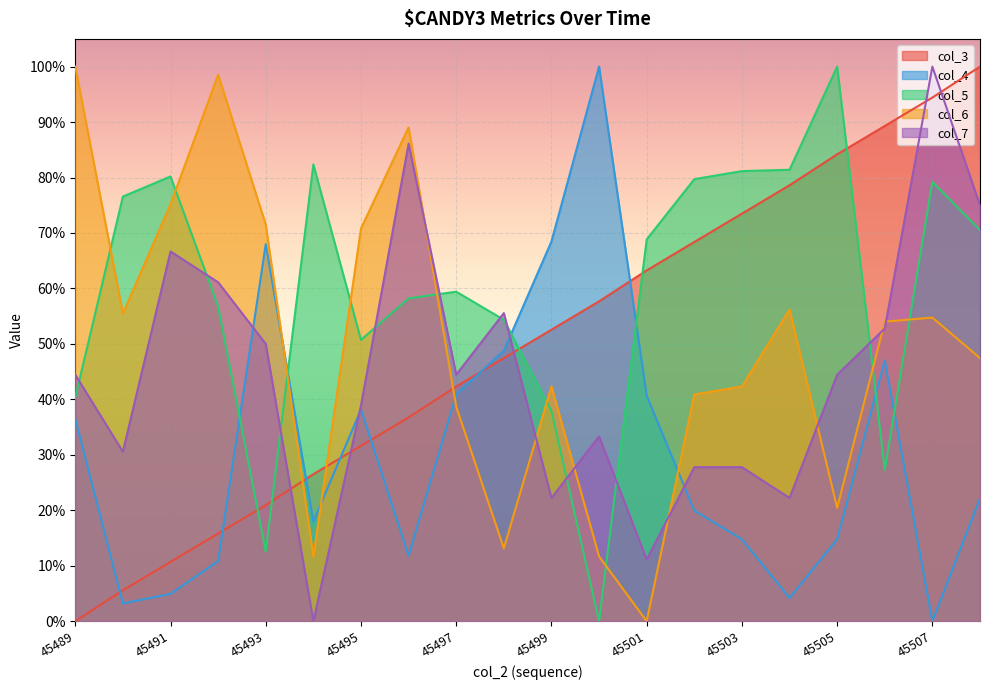

How many lines are shown in the chart?

5